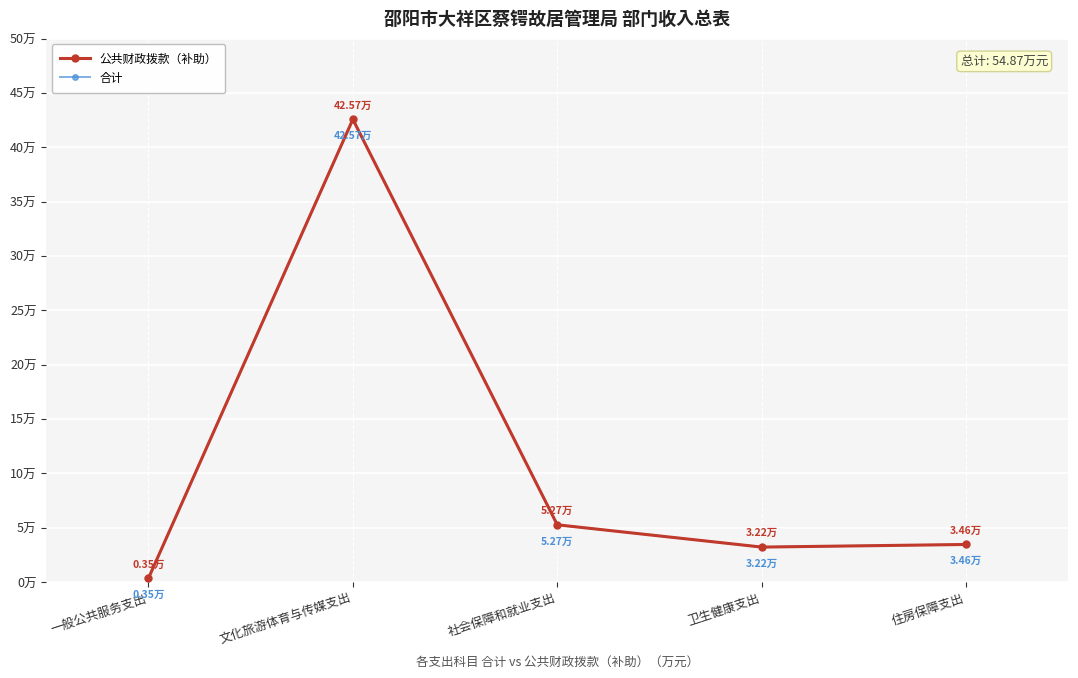

At which label does 公共财政拨款（补助） reach its peak?

文化旅游体育与传媒支出